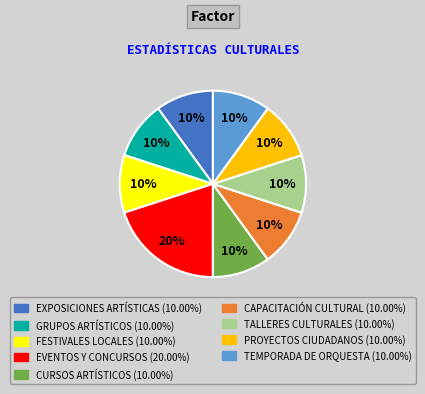

To the nearest percent, what is the difference between the largest and smallest slice percentages?

10%